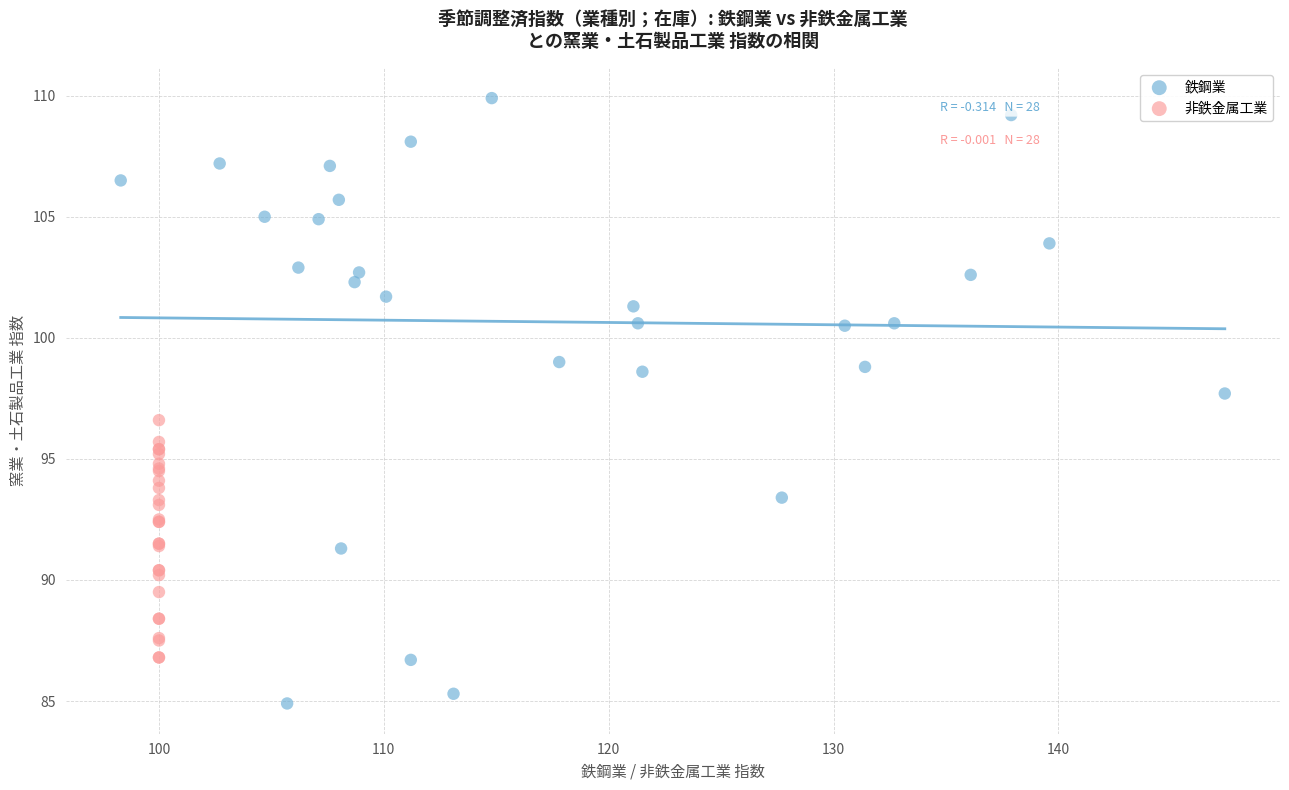

What are all the series names shown in the legend?

鉄鋼業, 非鉄金属工業